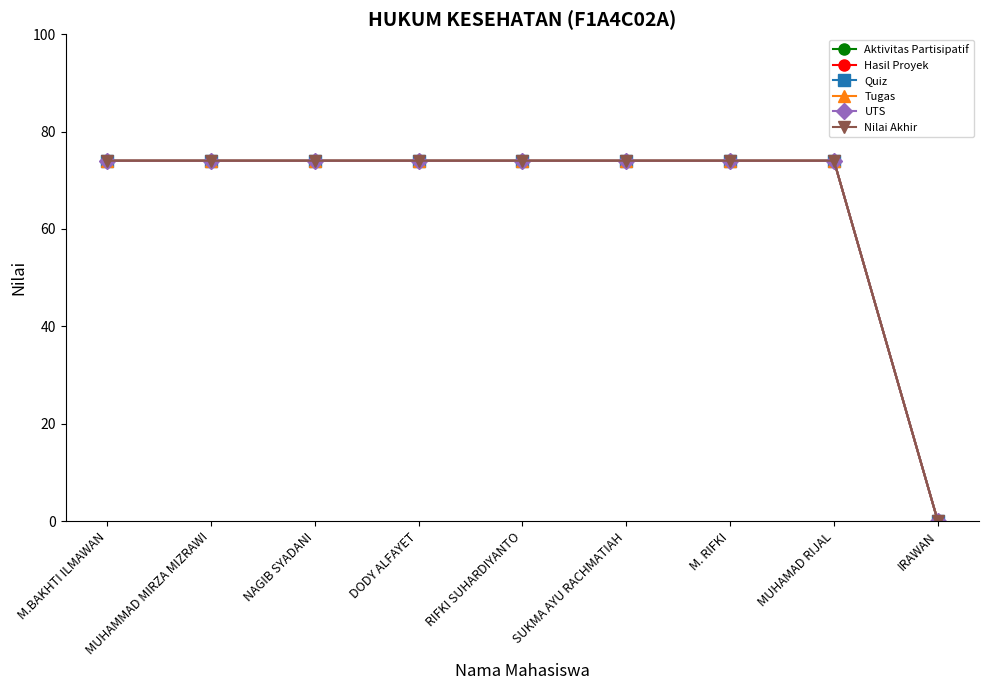

Does the chart have visible grid lines?

No